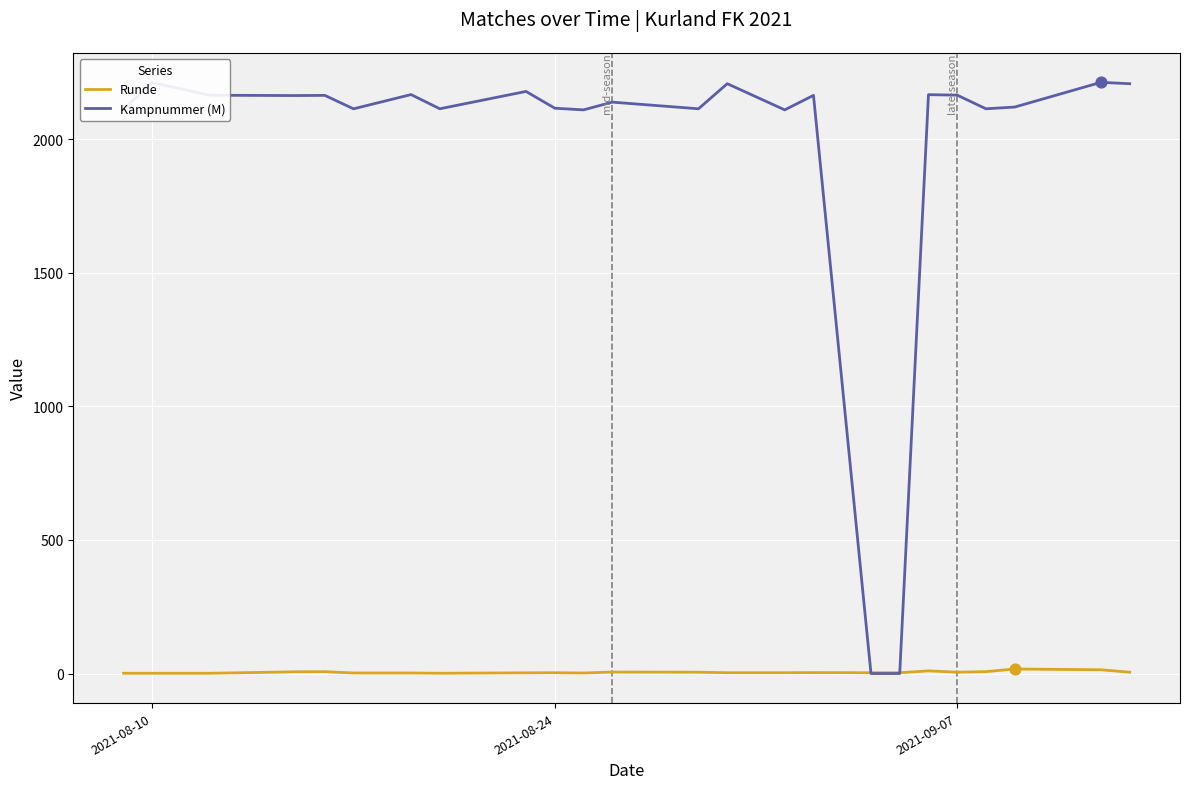

Which series has the widest spread of values?

Kampnummer (M)